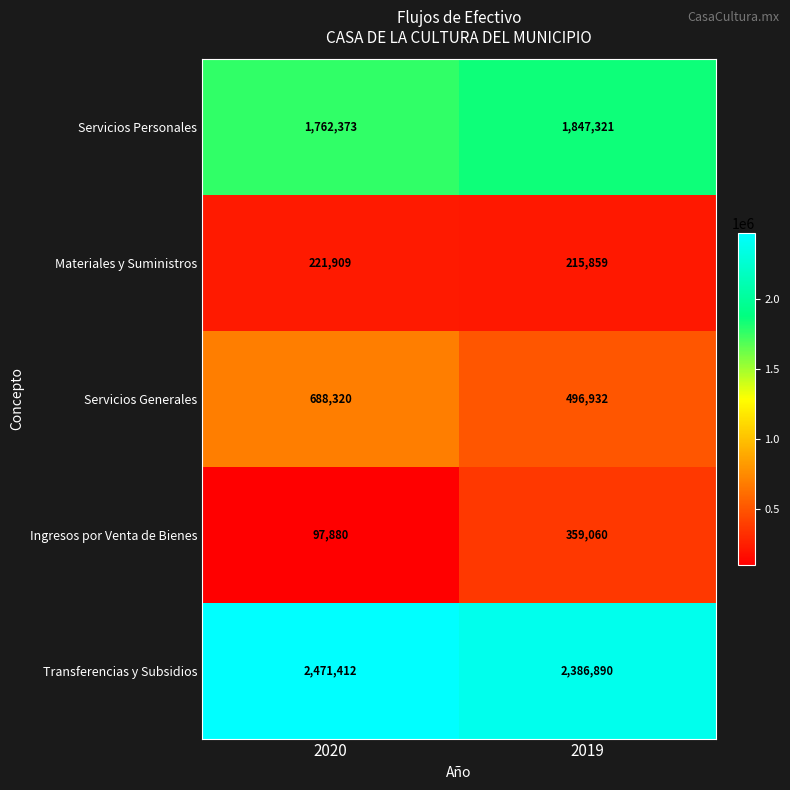

Read the Ingresos por Venta de Bienes value at 2019.

359060